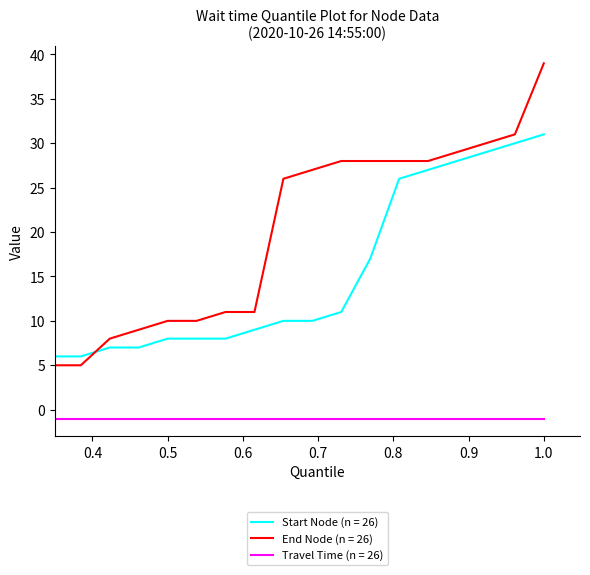

What are all the series names shown in the legend?

Start Node (n = 26), End Node (n = 26), Travel Time (n = 26)